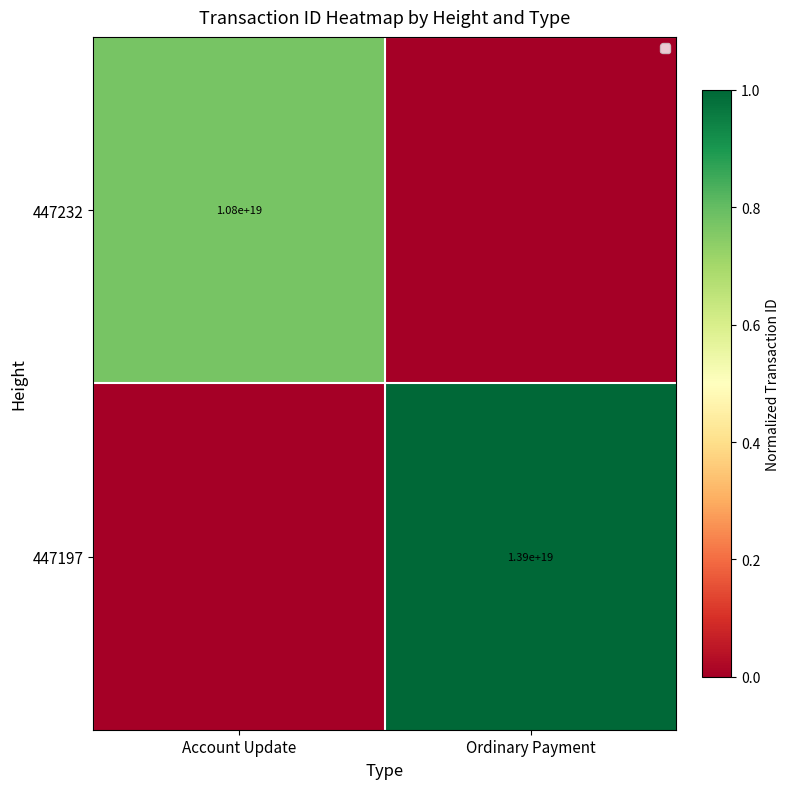

What is the difference between the highest and lowest values at Account Update?

0.8